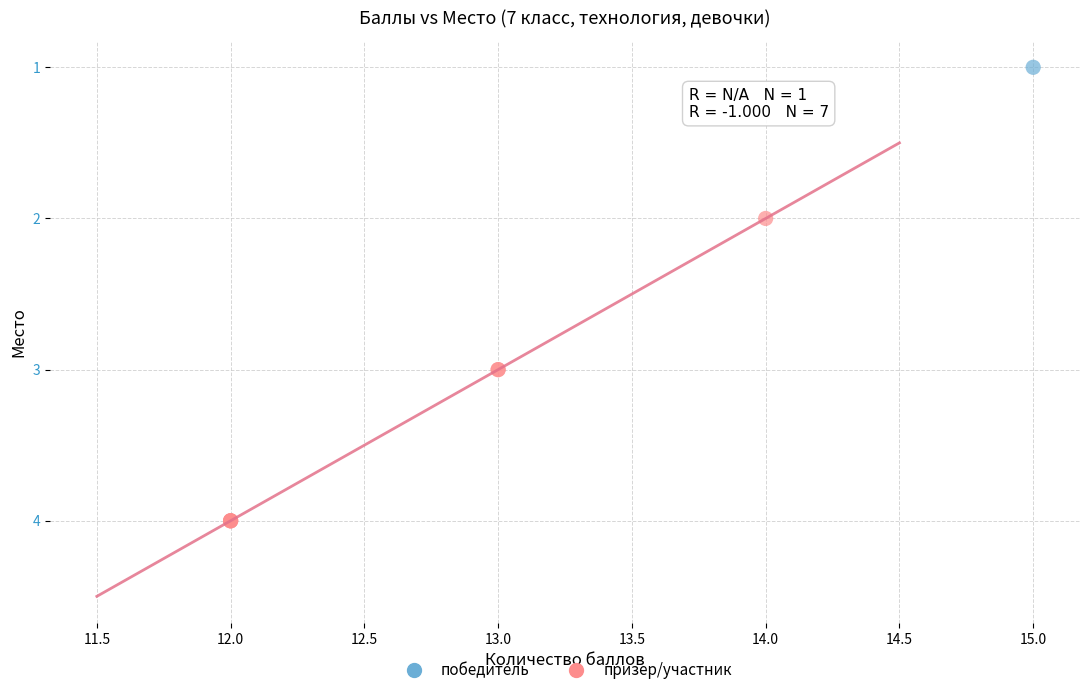

What are all the series names shown in the legend?

победитель, призер/участник